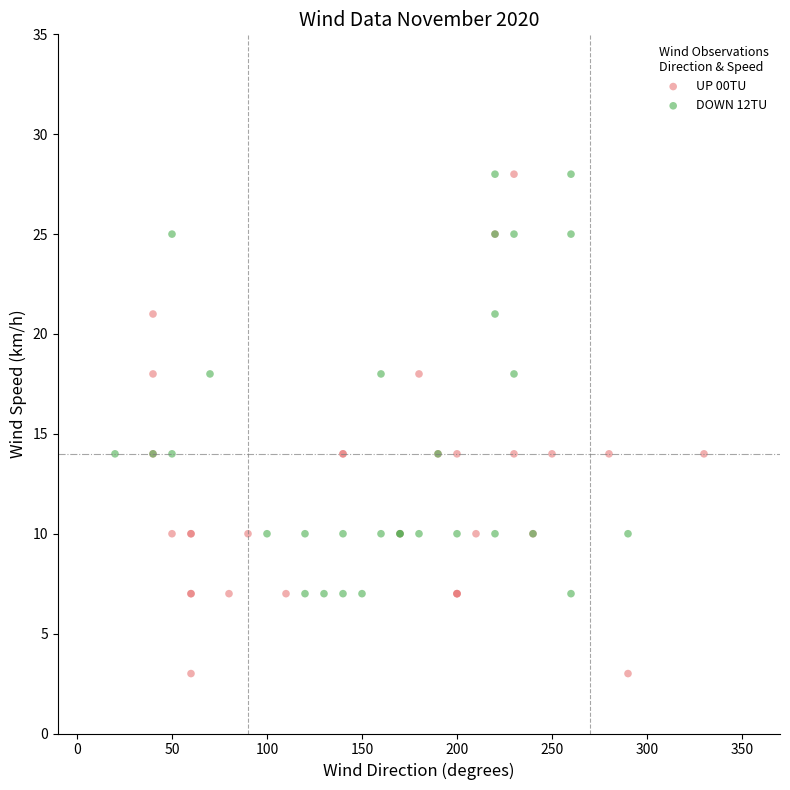

Which series reaches the minimum Y coordinate?

UP 00TU